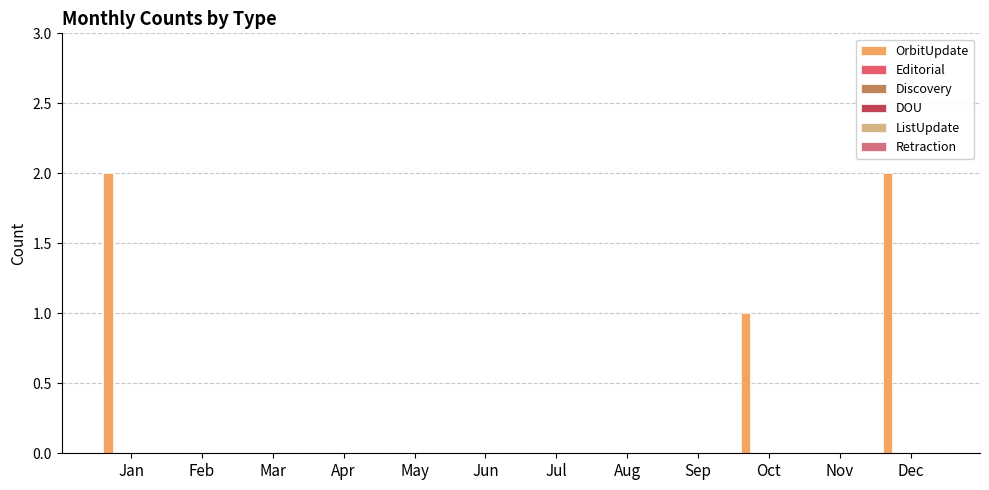

Reading right to left, extract all data points from this chart.

OrbitUpdate: Dec=2	Nov=0	Oct=1	Sep=0	Aug=0	Jul=0	Jun=0	May=0	Apr=0	Mar=0	Feb=0	Jan=2
Editorial: Dec=0	Nov=0	Oct=0	Sep=0	Aug=0	Jul=0	Jun=0	May=0	Apr=0	Mar=0	Feb=0	Jan=0
Discovery: Dec=0	Nov=0	Oct=0	Sep=0	Aug=0	Jul=0	Jun=0	May=0	Apr=0	Mar=0	Feb=0	Jan=0
DOU: Dec=0	Nov=0	Oct=0	Sep=0	Aug=0	Jul=0	Jun=0	May=0	Apr=0	Mar=0	Feb=0	Jan=0
ListUpdate: Dec=0	Nov=0	Oct=0	Sep=0	Aug=0	Jul=0	Jun=0	May=0	Apr=0	Mar=0	Feb=0	Jan=0
Retraction: Dec=0	Nov=0	Oct=0	Sep=0	Aug=0	Jul=0	Jun=0	May=0	Apr=0	Mar=0	Feb=0	Jan=0